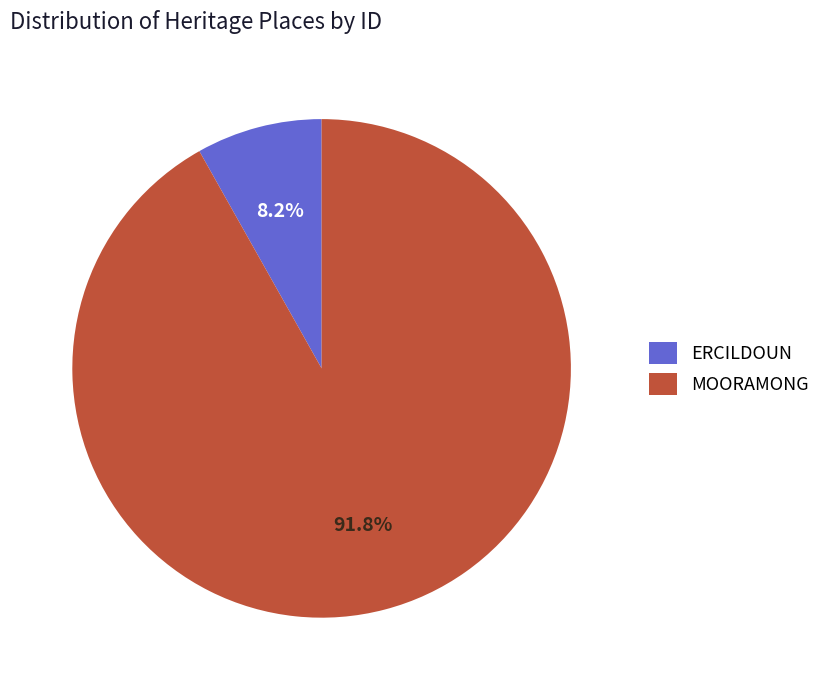

Do MOORAMONG and ERCILDOUN together represent more than half of the pie?

Yes